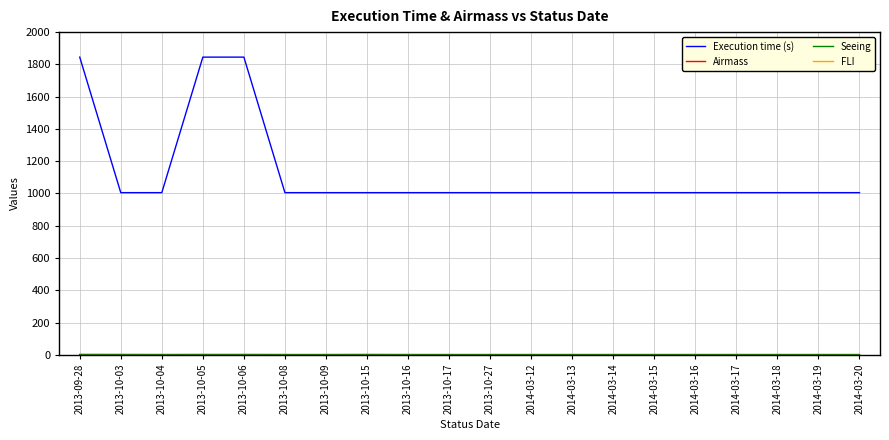

The value of Execution time (s) at 2013-10-17 is 1329.7. True or false?

False